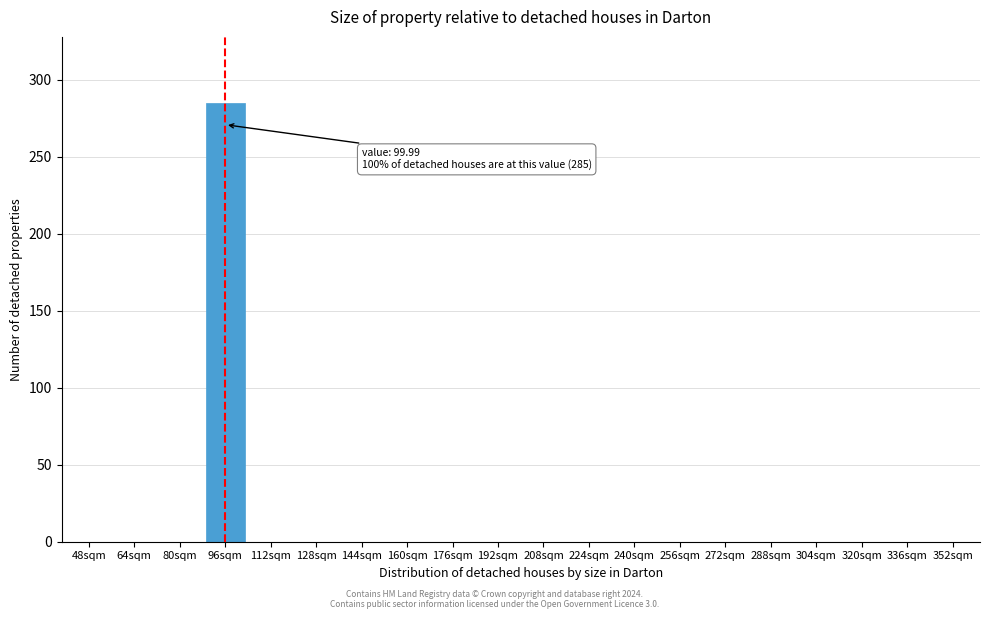

Reading left to right, what are all the values shown in this chart?

48sqm=0	64sqm=0	80sqm=0	96sqm=285	112sqm=0	128sqm=0	144sqm=0	160sqm=0	176sqm=0	192sqm=0	208sqm=0	224sqm=0	240sqm=0	256sqm=0	272sqm=0	288sqm=0	304sqm=0	320sqm=0	336sqm=0	352sqm=0